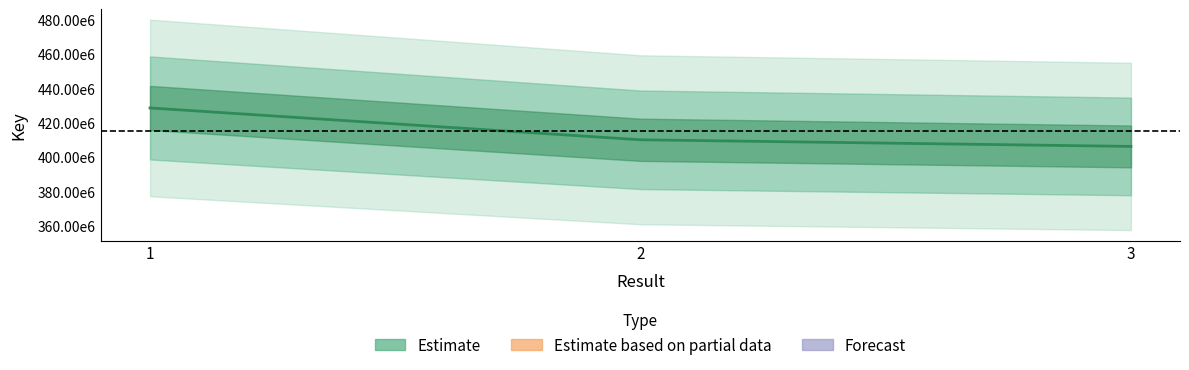

What is the change in value from 1 to 3?

-22397848